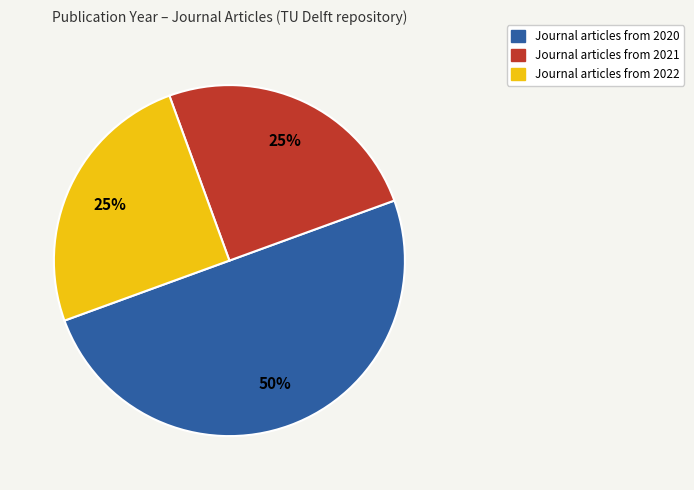

True or false: Journal articles from 2022 accounts for 31% of the total.

False